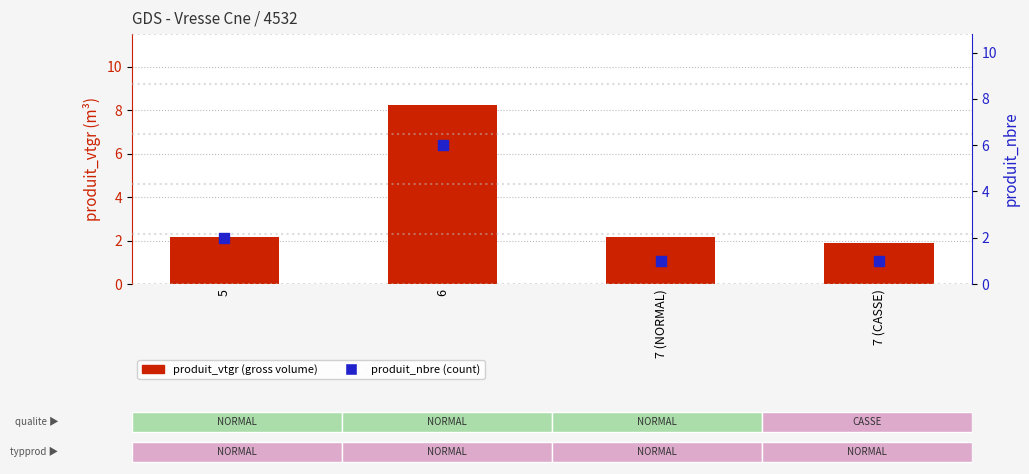

What is the total value across all series at 6?

14.2